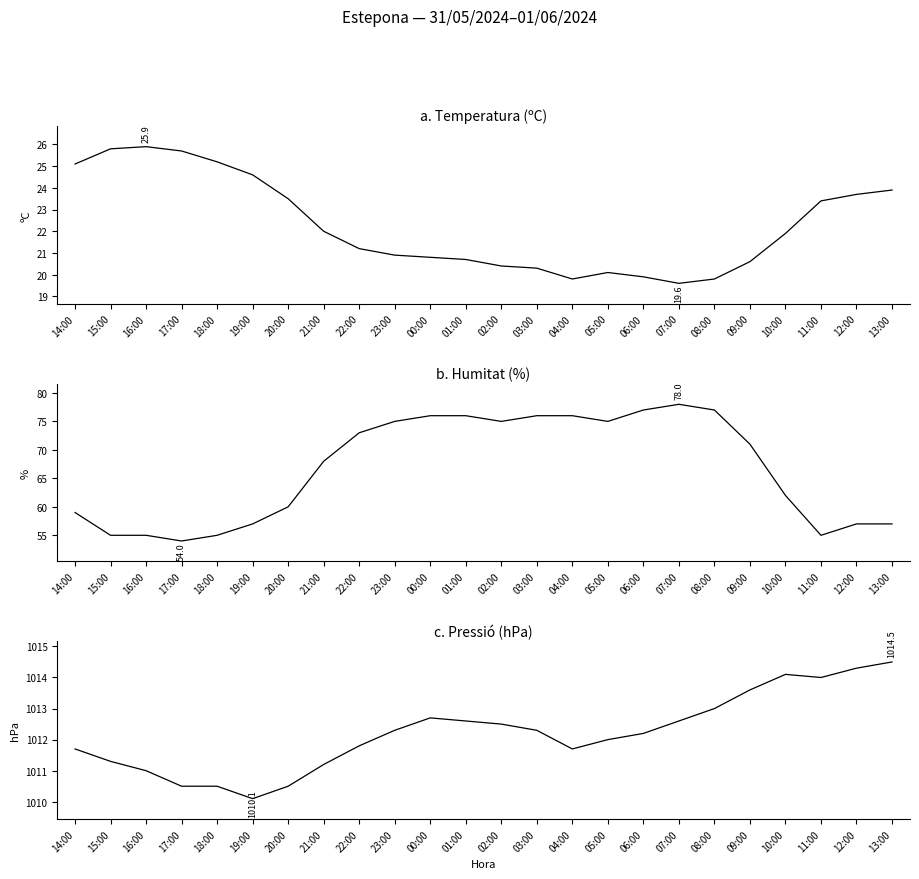

What is the minimum value for Pressio (hPa)?

1010.1